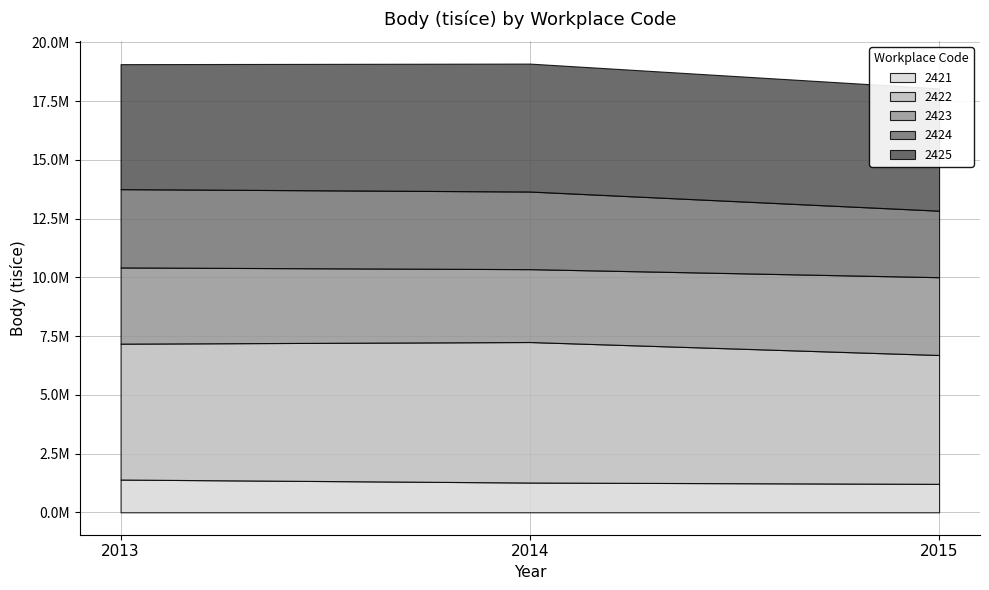

Which series changed the most between 2014 and 2015?

2422